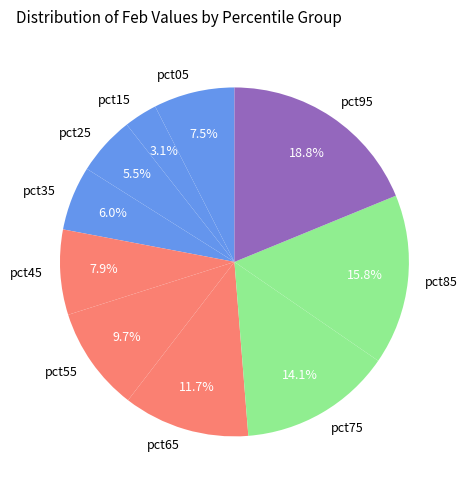

Which category has the smallest portion of the pie?

pct15